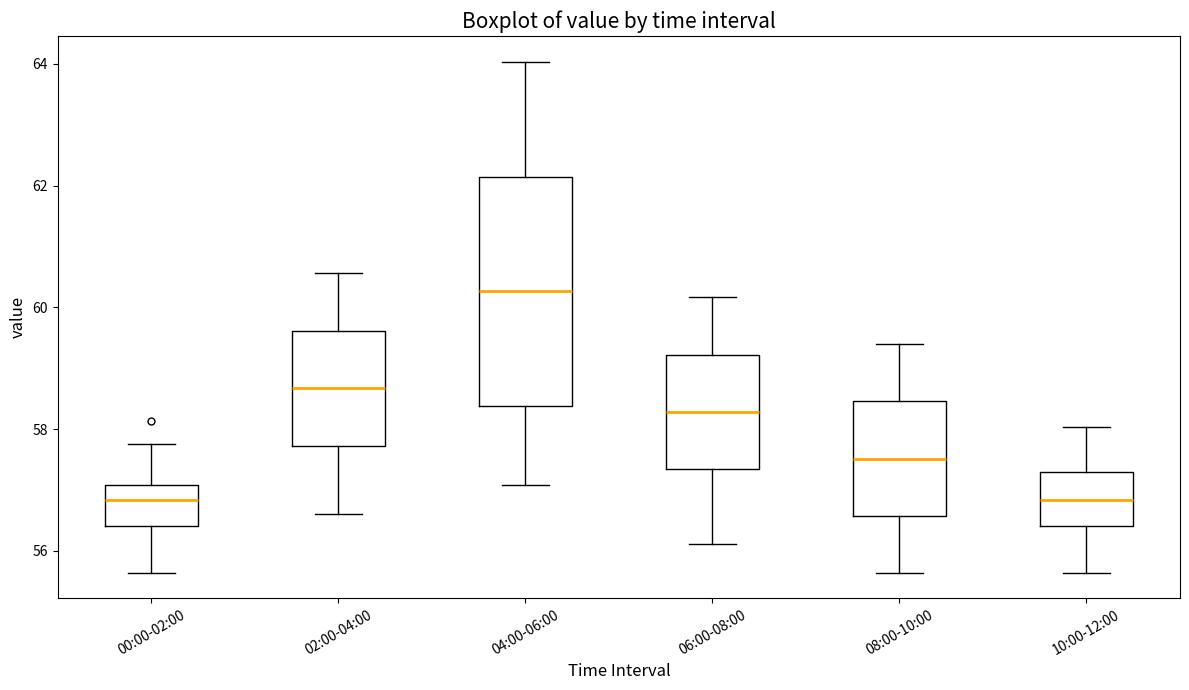

Where is the lower edge of the box for 06:00-08:00 on the y-axis? The values are not printed on the chart, so give them approximately, as read against the axis.

57.4